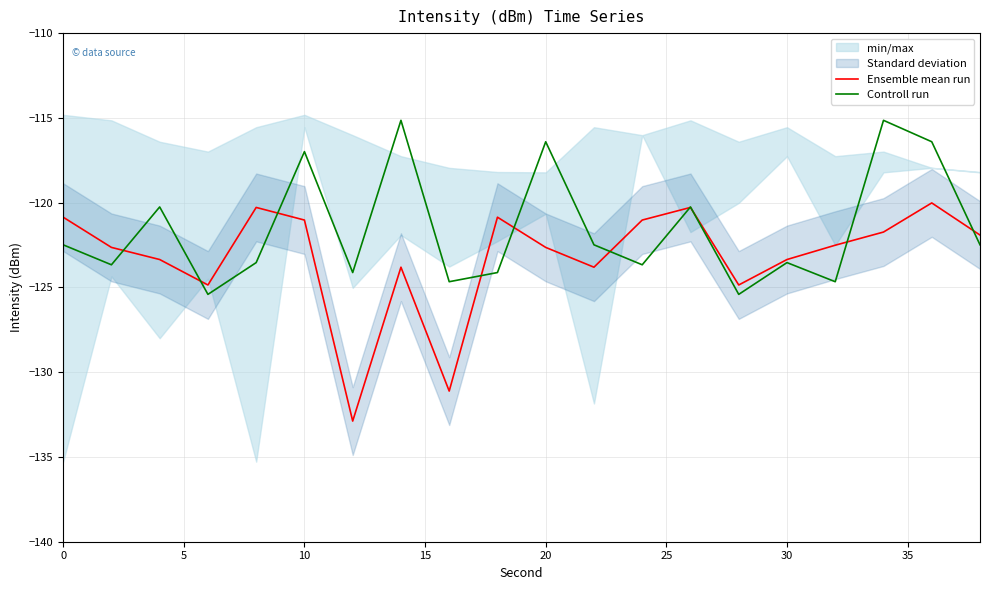

What is the greatest value displayed?

-115.1